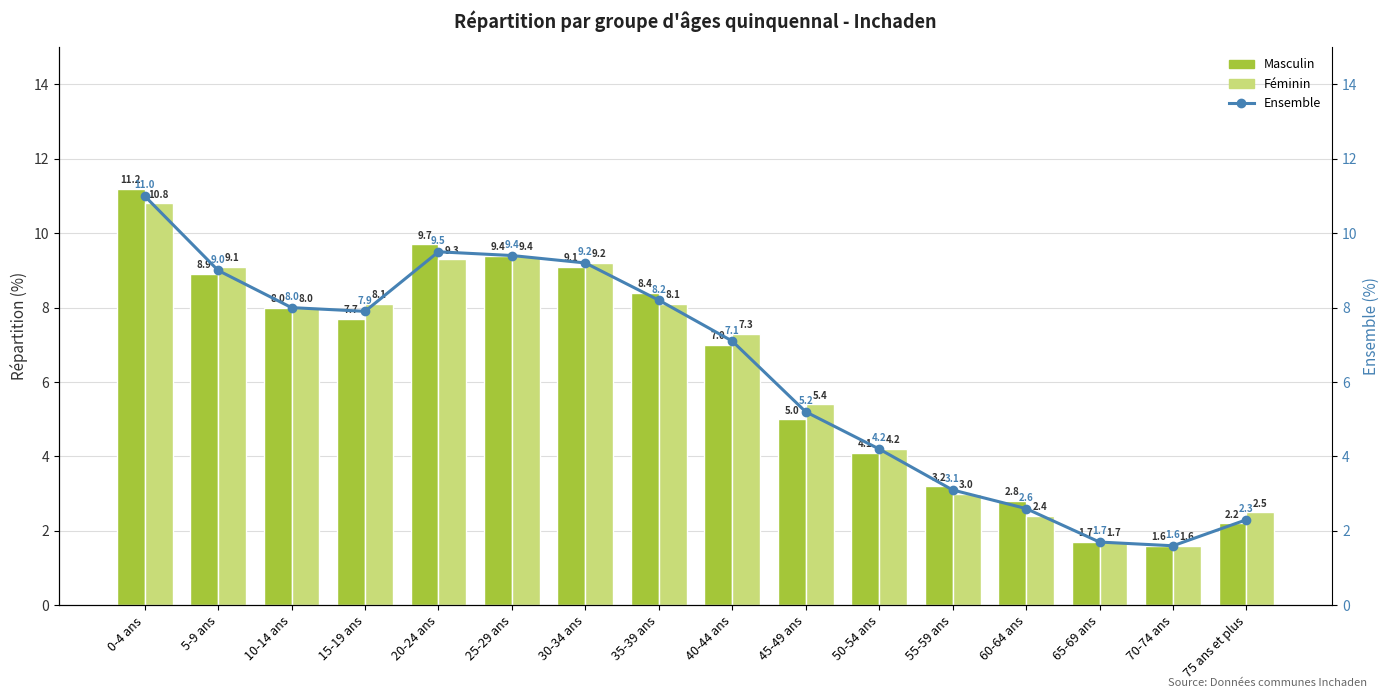

Reading left to right, list all the values displayed in this chart.

Masculin: 0-4 ans=11.2	5-9 ans=8.9	10-14 ans=8.0	15-19 ans=7.7	20-24 ans=9.7	25-29 ans=9.4	30-34 ans=9.1	35-39 ans=8.4	40-44 ans=7.0	45-49 ans=5.0	50-54 ans=4.1	55-59 ans=3.2	60-64 ans=2.8	65-69 ans=1.7	70-74 ans=1.6	75 ans et plus=2.2
Féminin: 0-4 ans=10.8	5-9 ans=9.1	10-14 ans=8.0	15-19 ans=8.1	20-24 ans=9.3	25-29 ans=9.4	30-34 ans=9.2	35-39 ans=8.1	40-44 ans=7.3	45-49 ans=5.4	50-54 ans=4.2	55-59 ans=3.0	60-64 ans=2.4	65-69 ans=1.7	70-74 ans=1.6	75 ans et plus=2.5
Ensemble: 0-4 ans=11.0	5-9 ans=9.0	10-14 ans=8.0	15-19 ans=7.9	20-24 ans=9.5	25-29 ans=9.4	30-34 ans=9.2	35-39 ans=8.2	40-44 ans=7.1	45-49 ans=5.2	50-54 ans=4.2	55-59 ans=3.1	60-64 ans=2.6	65-69 ans=1.7	70-74 ans=1.6	75 ans et plus=2.3